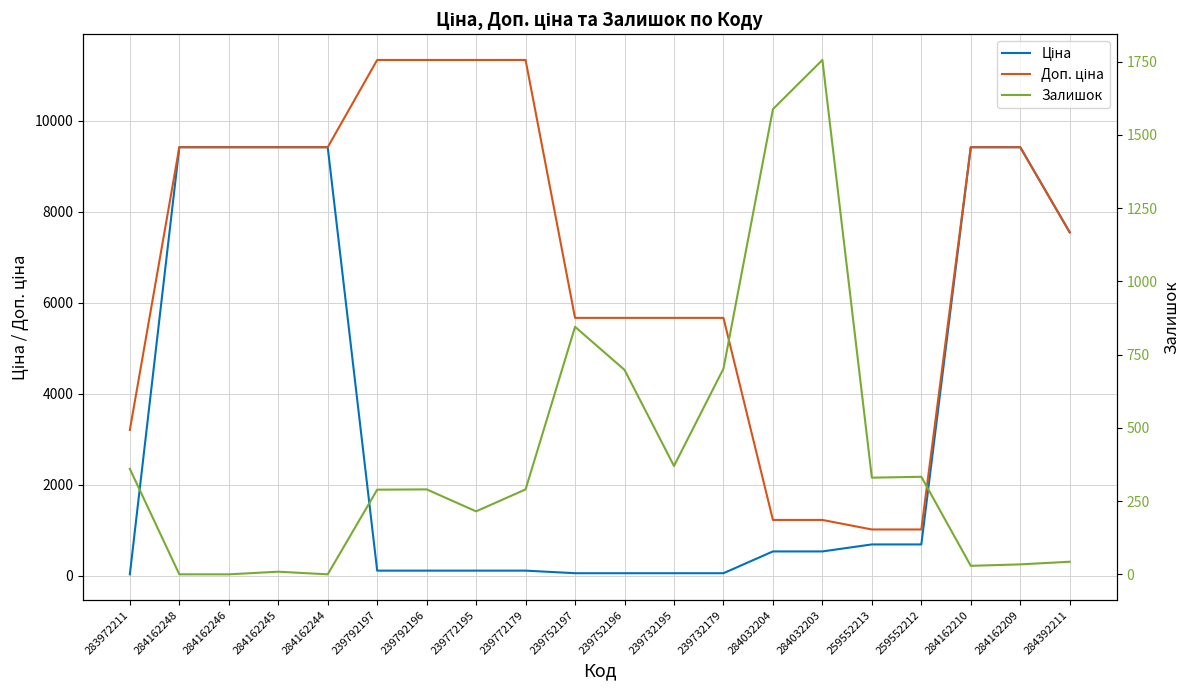

Where is the first local minimum for Залишок?

284162244